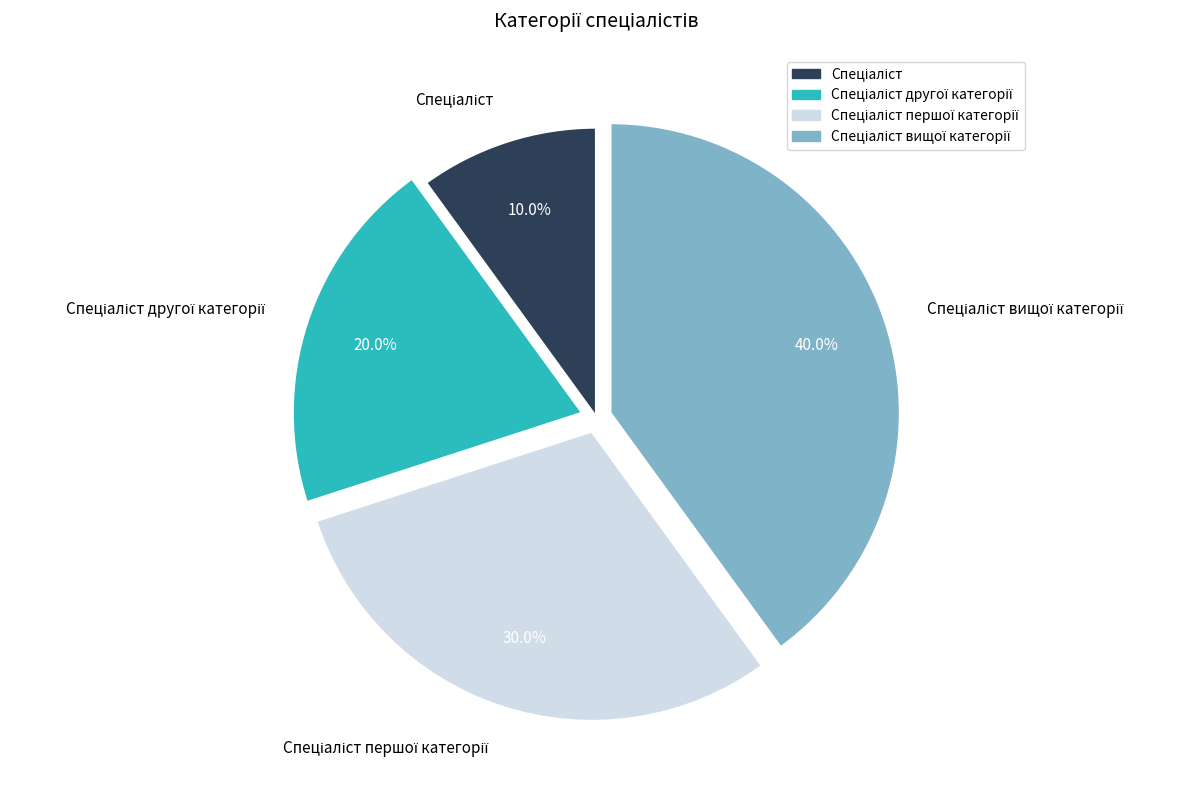

Is there a majority slice in this chart?

No